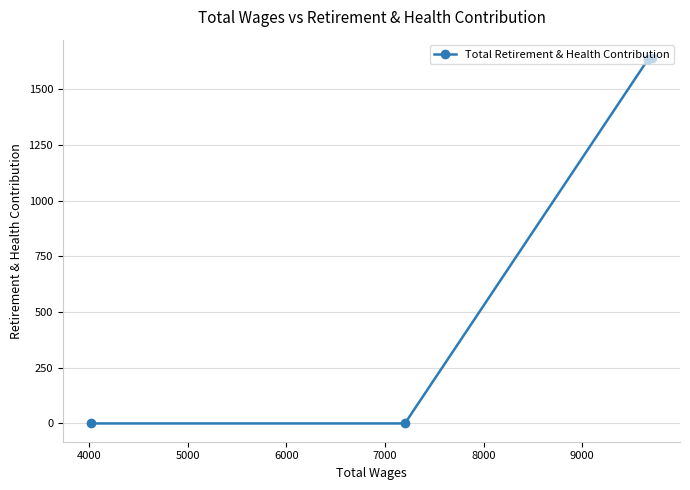

What is the difference between the second highest and minimum values?

1634